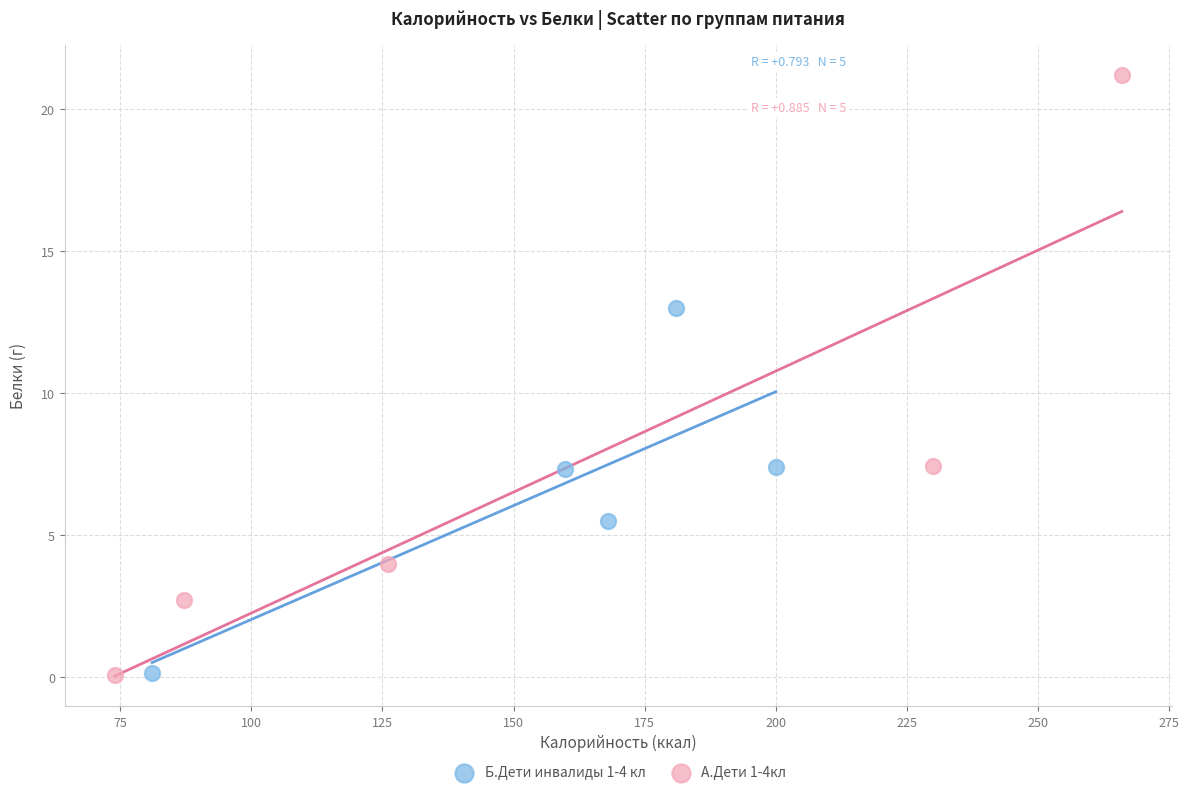

Which series contains the highest Y value?

А.Дети 1-4кл